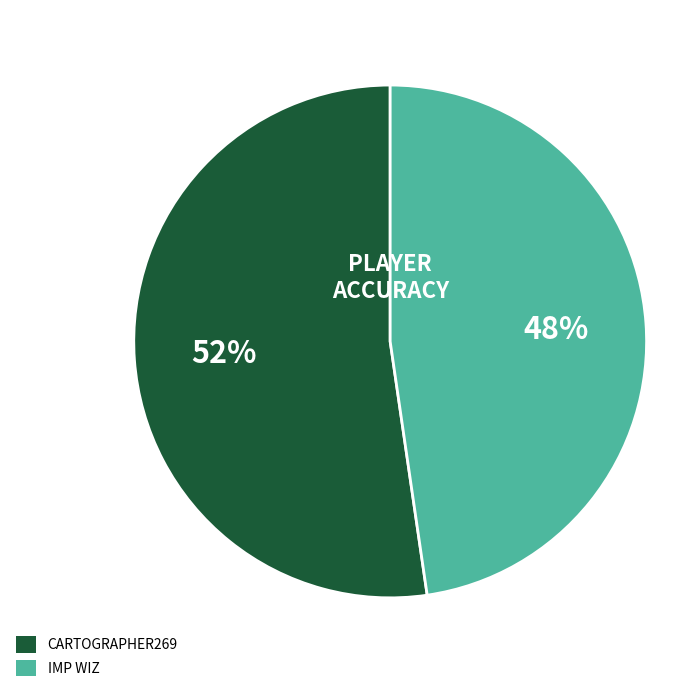

Is there a majority slice in this chart?

Yes